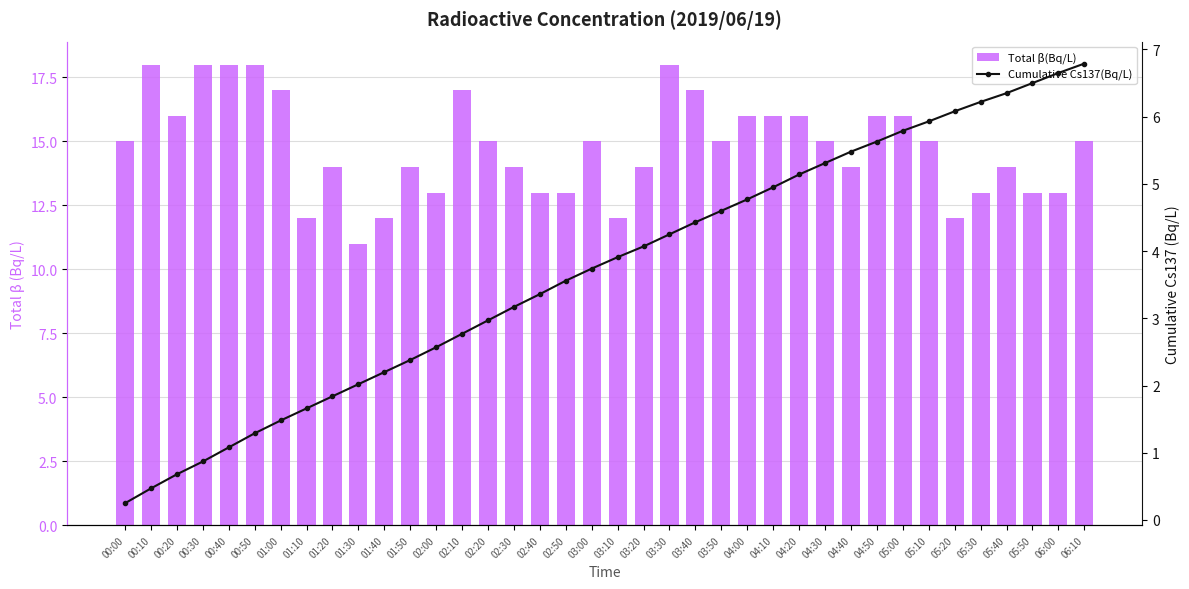

How many data points in Total β(Bq/L) are less than 15?

17